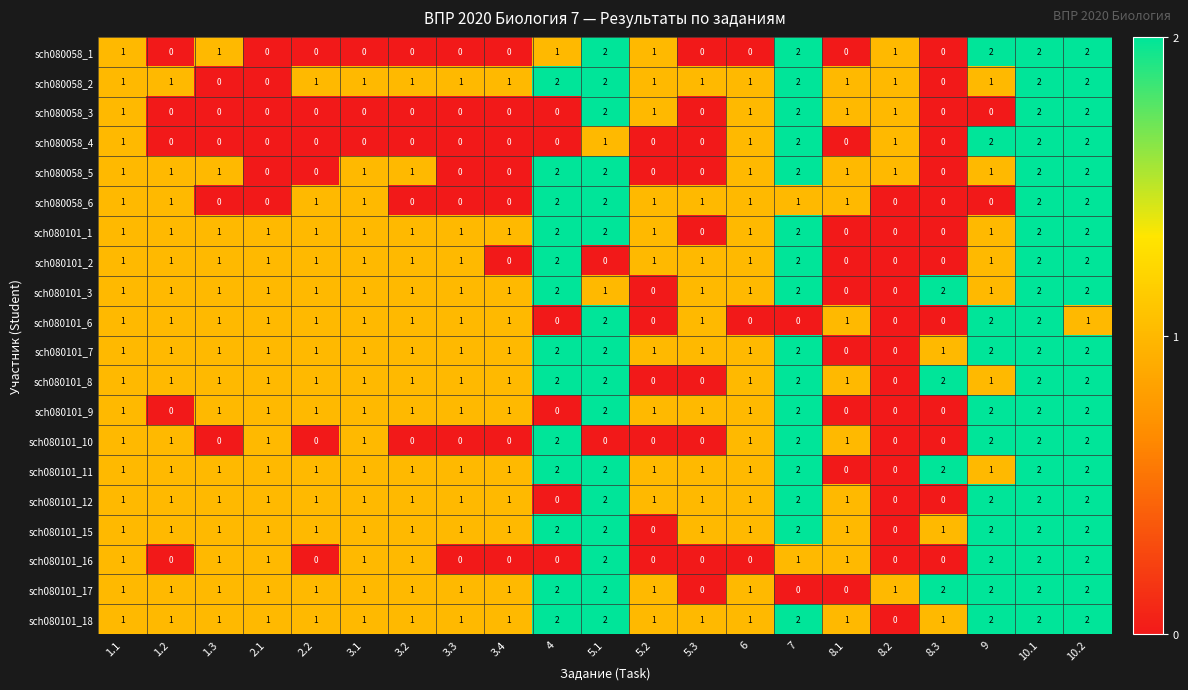

True or false: sch080058_3 has a value of 1 at 10.1.

False